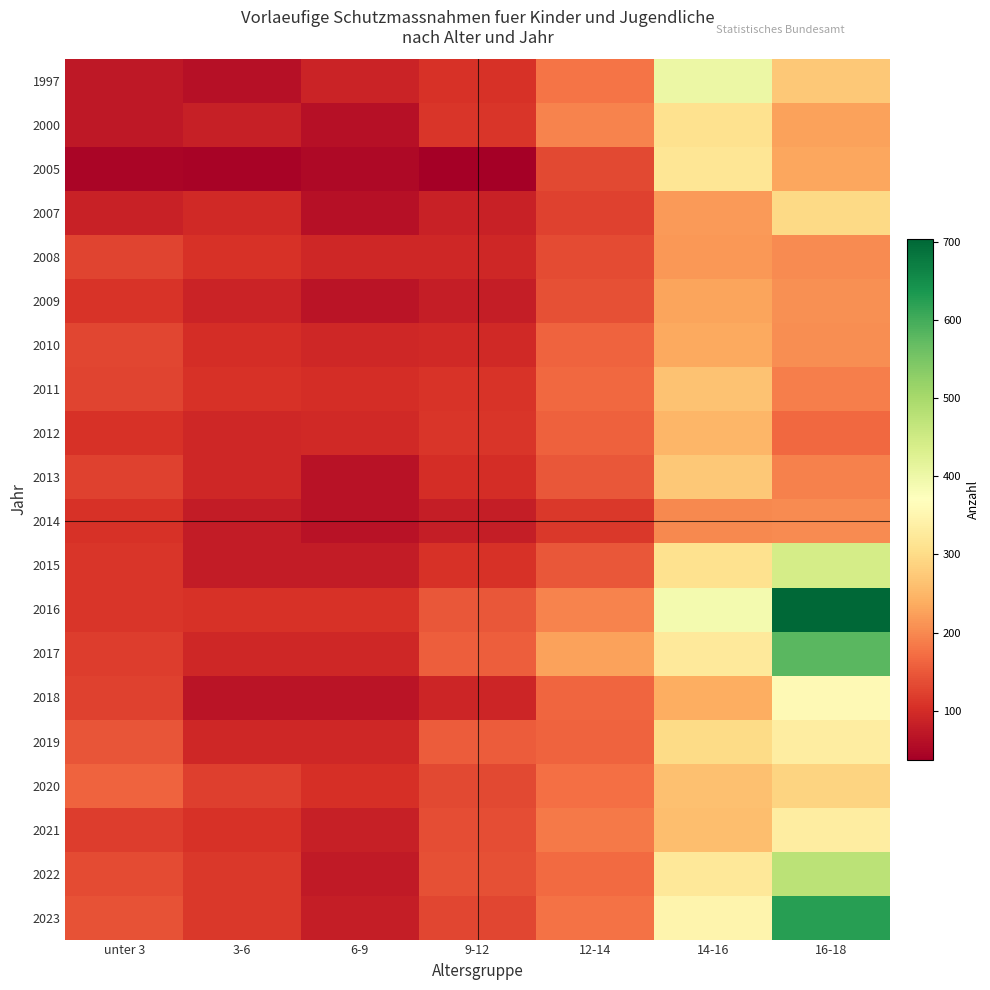

Which has a higher value, unter 3 or 3-6?

unter 3